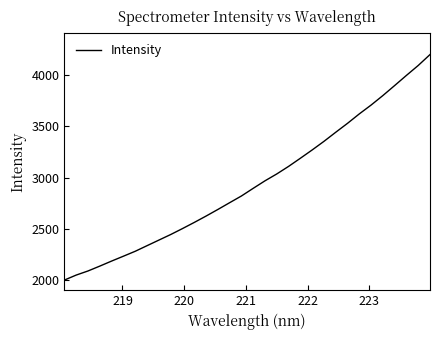

What is the greatest value displayed?

4204.9